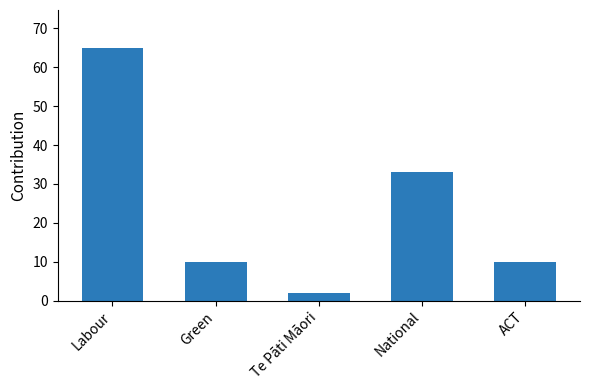

Between National and Te Pāti Māori, which is larger?

National